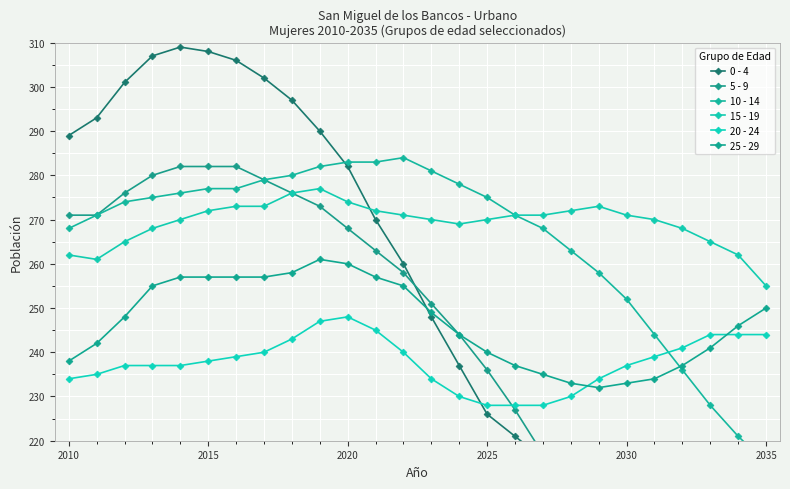

Which label corresponds to the smallest value in the chart?

2035